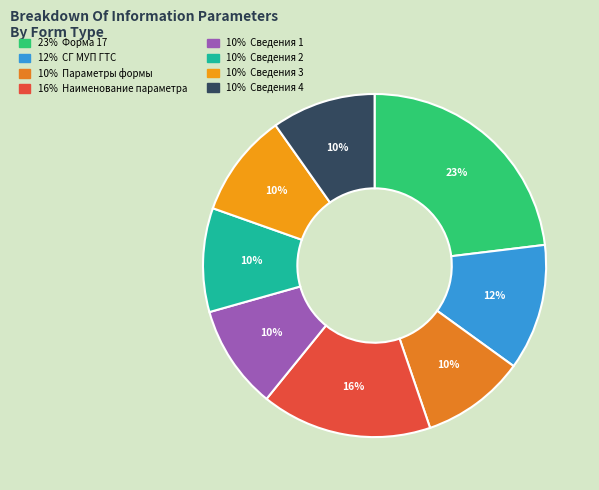

What is the largest slice in the pie chart?

Форма 17